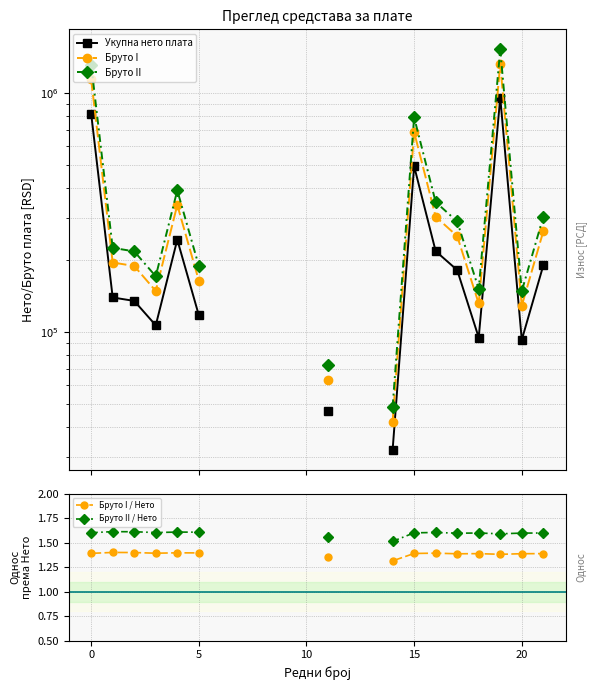

How many lines are shown in the chart?

5